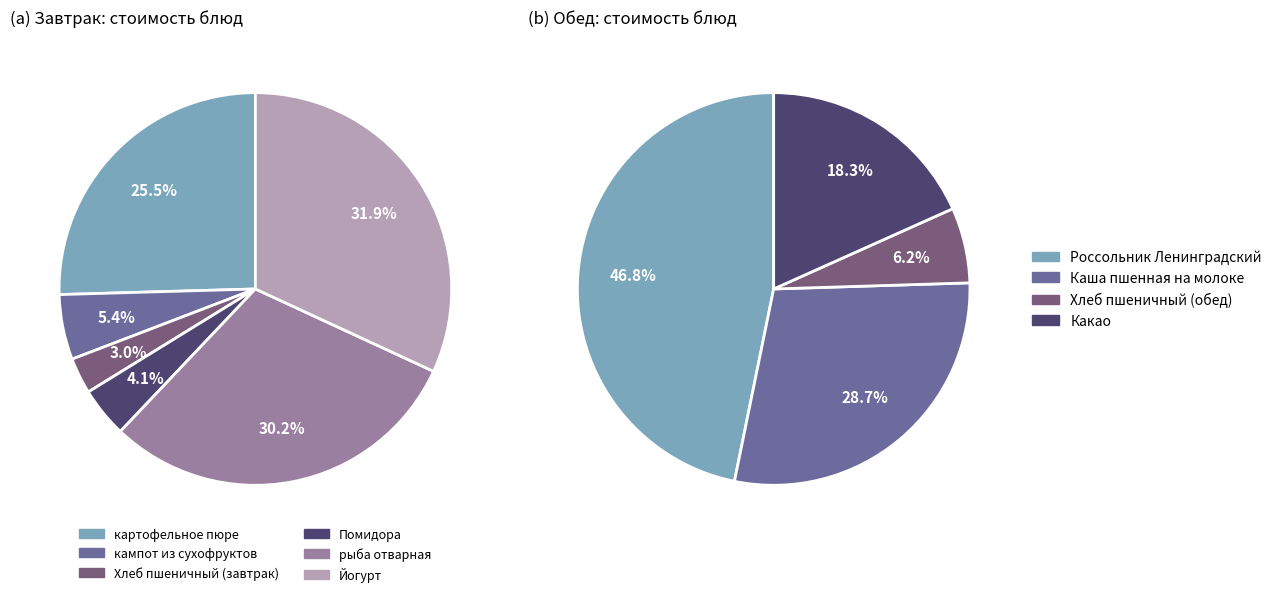

Is there a majority slice in this chart?

No